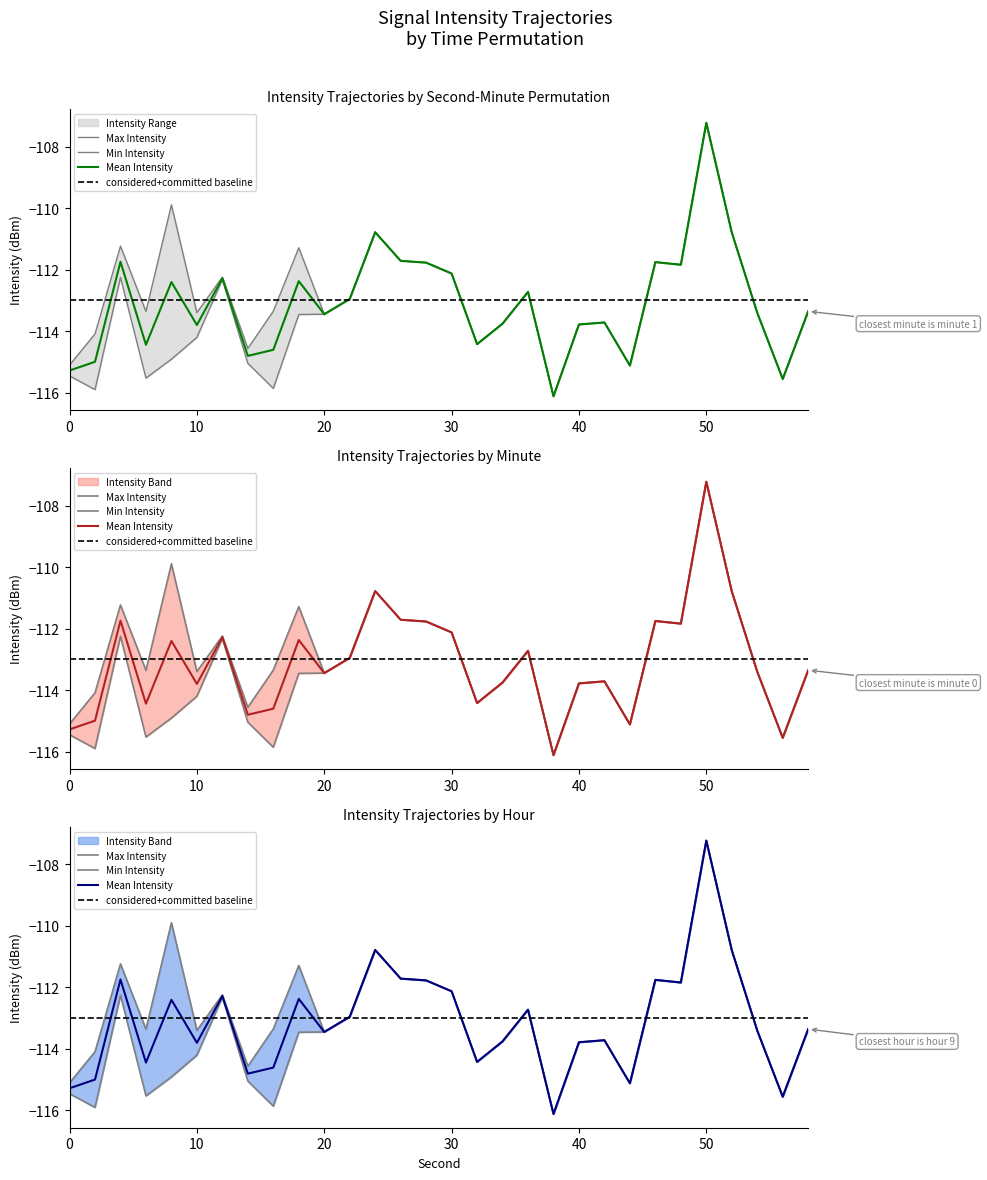

True or false: Mean Intensity and Min Intensity intersect in this chart.

False